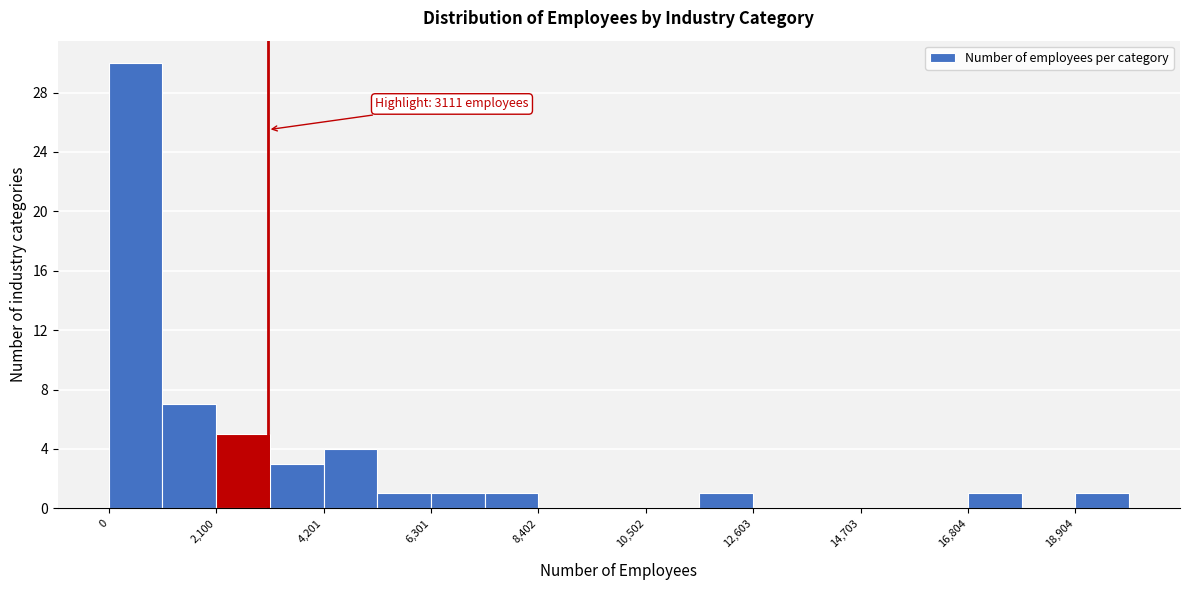

Read against the x-axis, roughly where is the centre of the tallest bar?

500